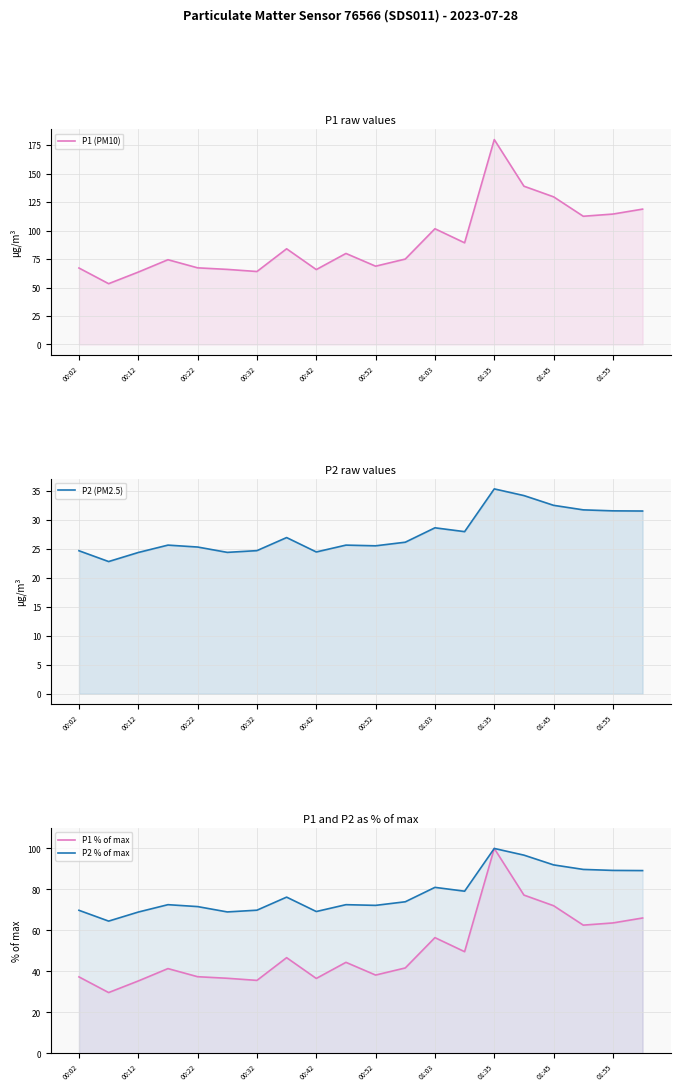

How many data points does each series have?

20